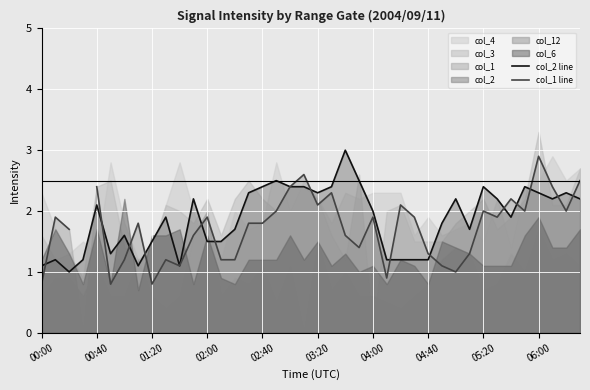

How many categories are shown in the chart?

40